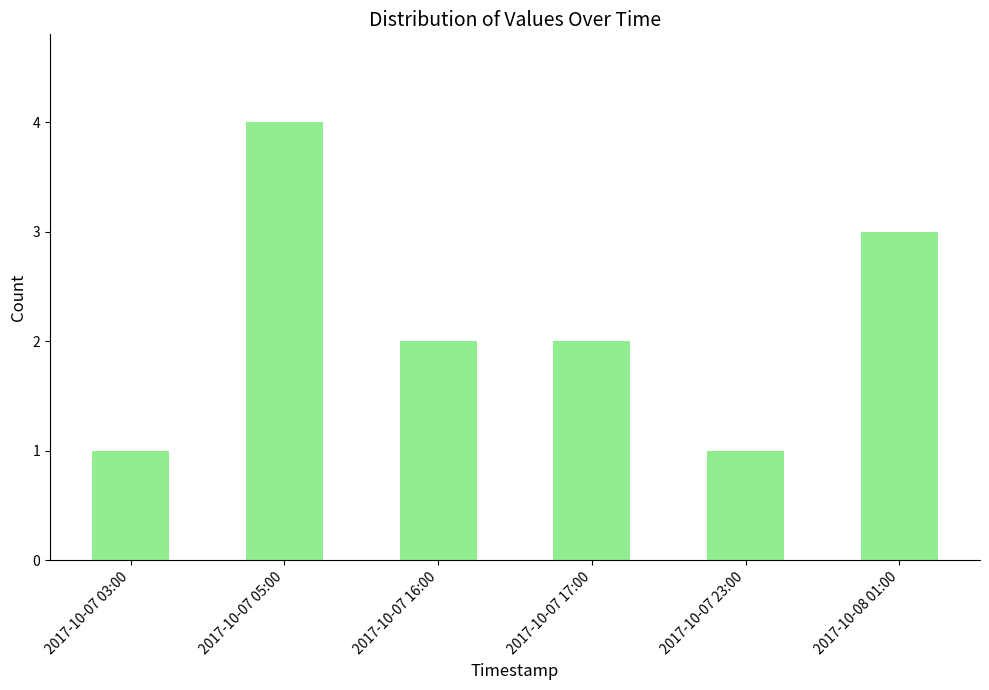

Approximately how many times larger is the value at 2017-10-07 17:00 compared to 2017-10-07 23:00?

2.0